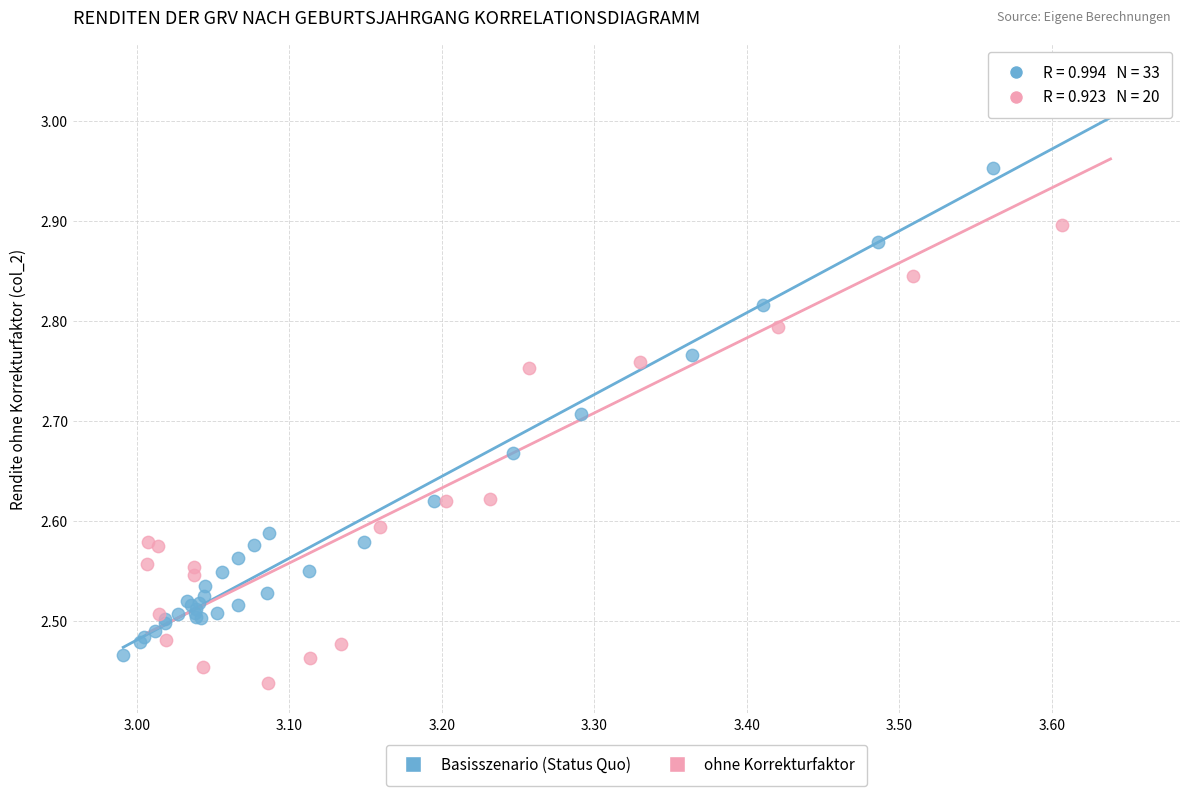

Which series reaches the minimum Y coordinate?

ohne Korrekturfaktor